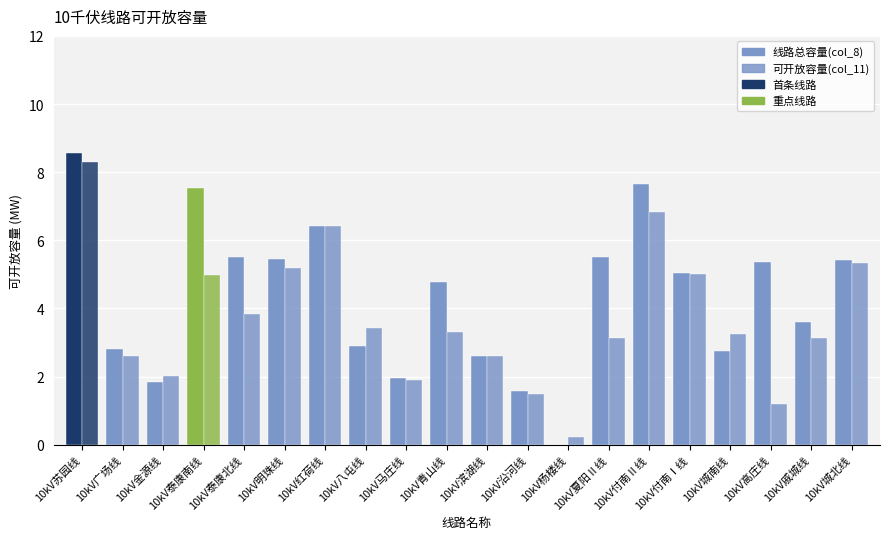

Rank the categories by 线路总容量(col_8) value from highest to lowest.

10kV苏园线, 10kV付南Ⅱ线, 10kV泰康南线, 10kV红荷线, 10kV夏阳Ⅱ线, 10kV泰康北线, 10kV明珠线, 10kV城北线, 10kV高庄线, 10kV付南Ⅰ线, 10kV青山线, 10kV戚城线, 10kV八屯线, 10kV广场线, 10kV城南线, 10kV滨湖线, 10kV马庄线, 10kV金源线, 10kV沿河线, 10kV杨楼线